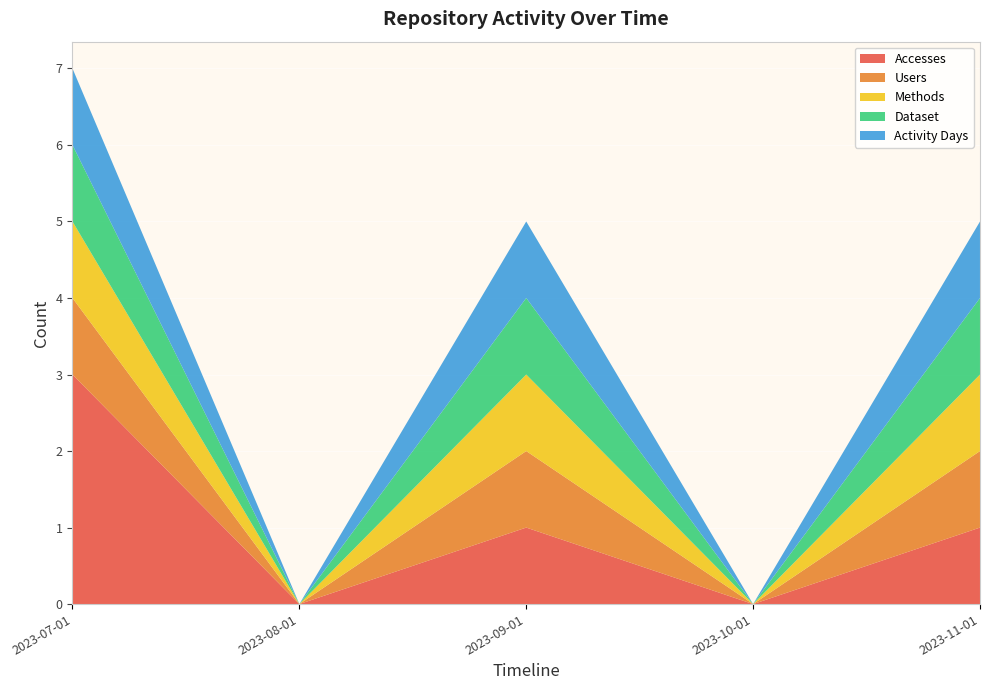

Reading left to right, transcribe all the data shown in this chart.

Accesses: 2023-07-01=3	2023-08-01=0	2023-09-01=1	2023-10-01=0	2023-11-01=1
Users: 2023-07-01=1	2023-08-01=0	2023-09-01=1	2023-10-01=0	2023-11-01=1
Methods: 2023-07-01=1	2023-08-01=0	2023-09-01=1	2023-10-01=0	2023-11-01=1
Dataset: 2023-07-01=1	2023-08-01=0	2023-09-01=1	2023-10-01=0	2023-11-01=1
Activity Days: 2023-07-01=1	2023-08-01=0	2023-09-01=1	2023-10-01=0	2023-11-01=1